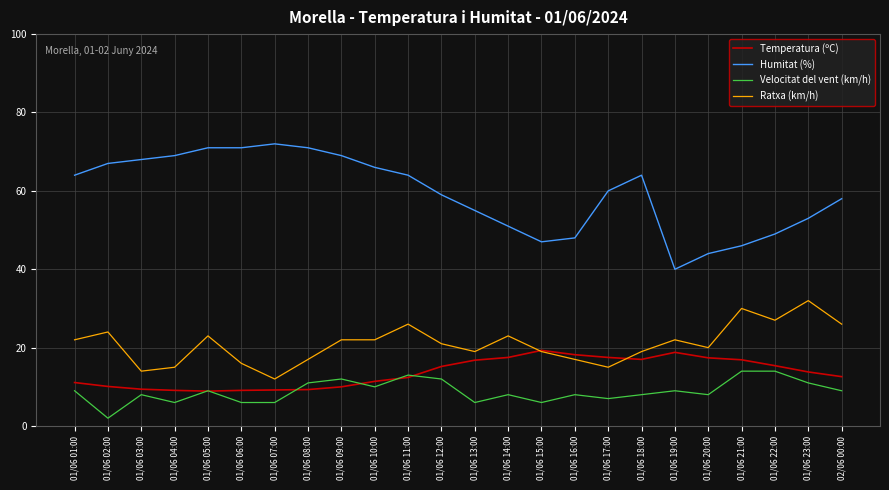

True or false: Ratxa (km/h) and Humitat (%) cross at least once.

False